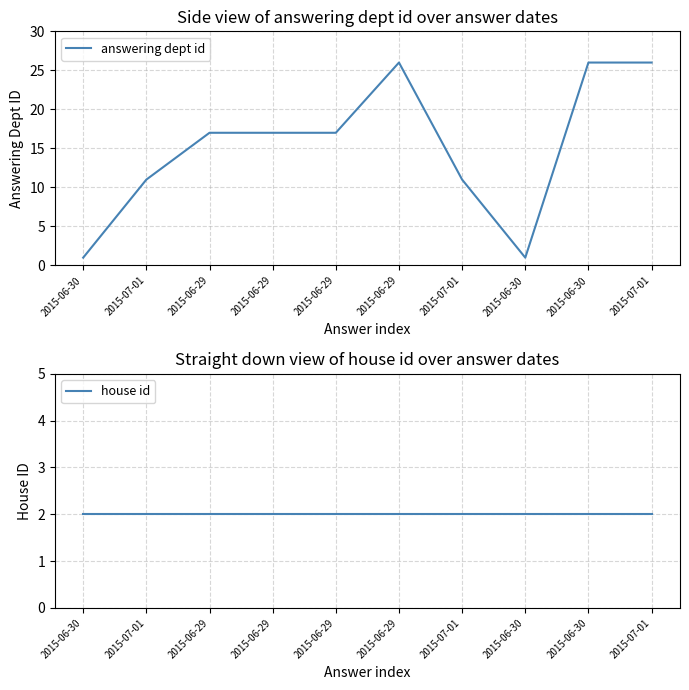

Which category has the highest value across all series?

2015-06-29